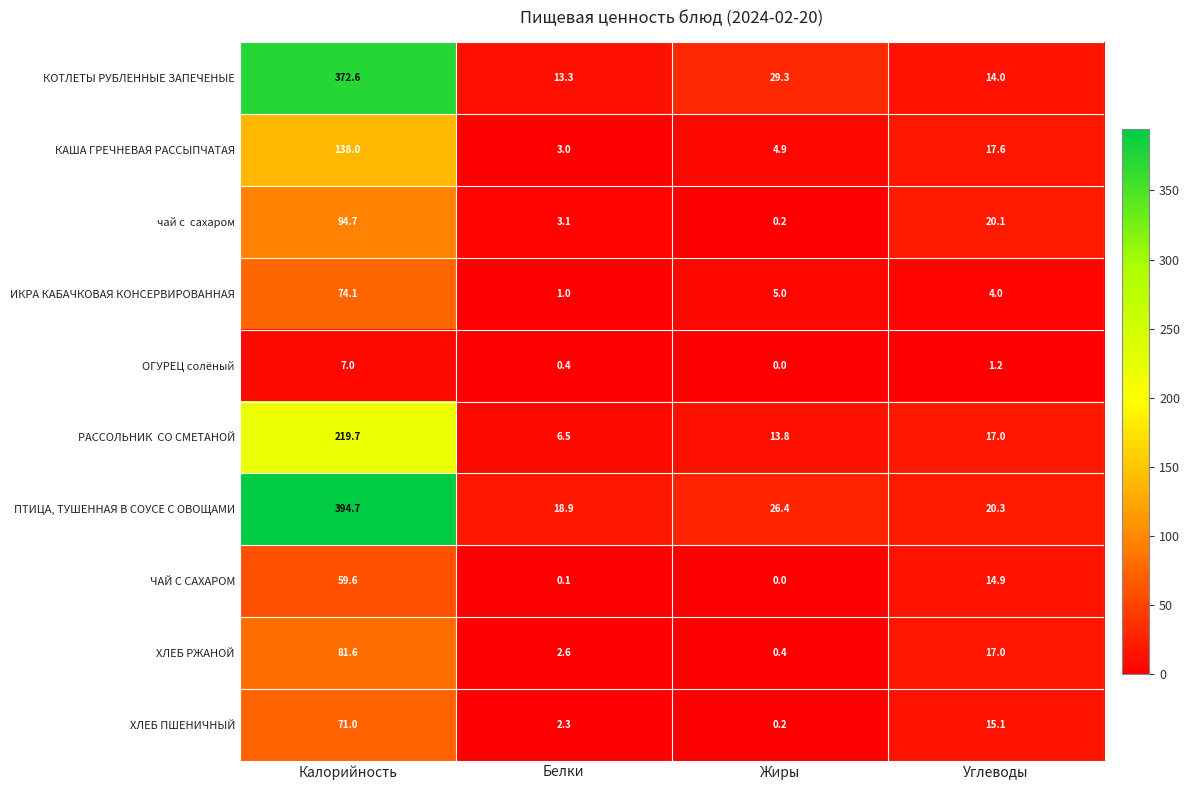

True or false: КОТЛЕТЫ РУБЛЕННЫЕ ЗАПЕЧЕНЫЕ has a value of 372.6 at Калорийность.

True